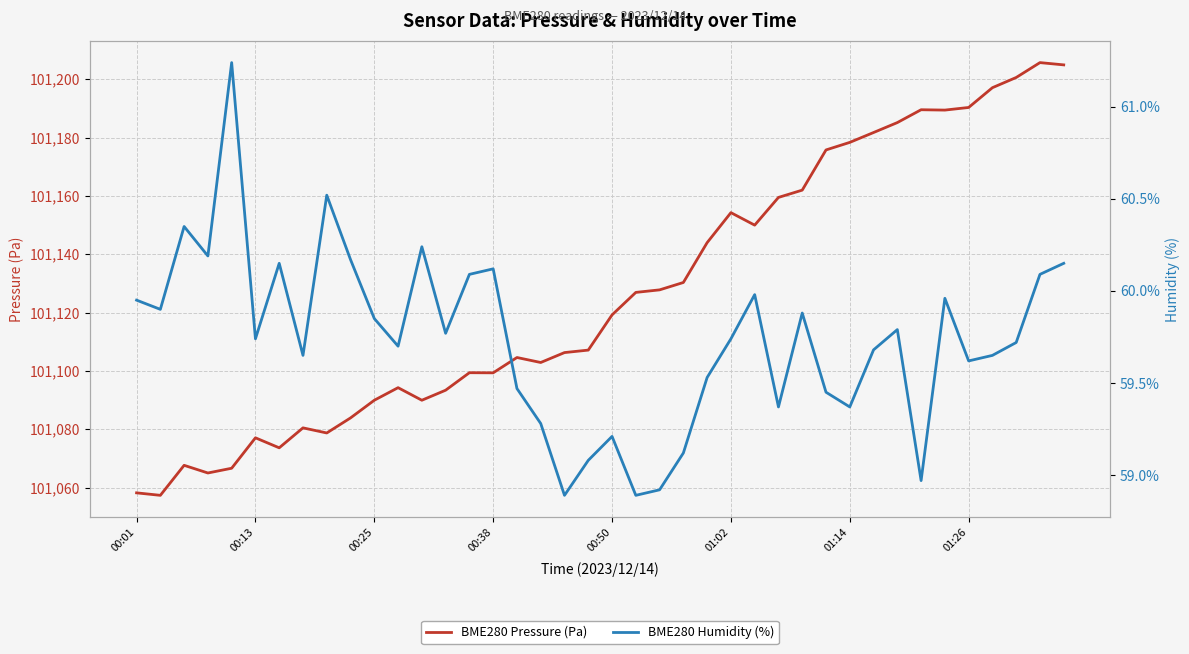

Is the value of BME280 Pressure (Pa) at 9 greater than the value of BME280 Humidity (%) at 8?

Yes